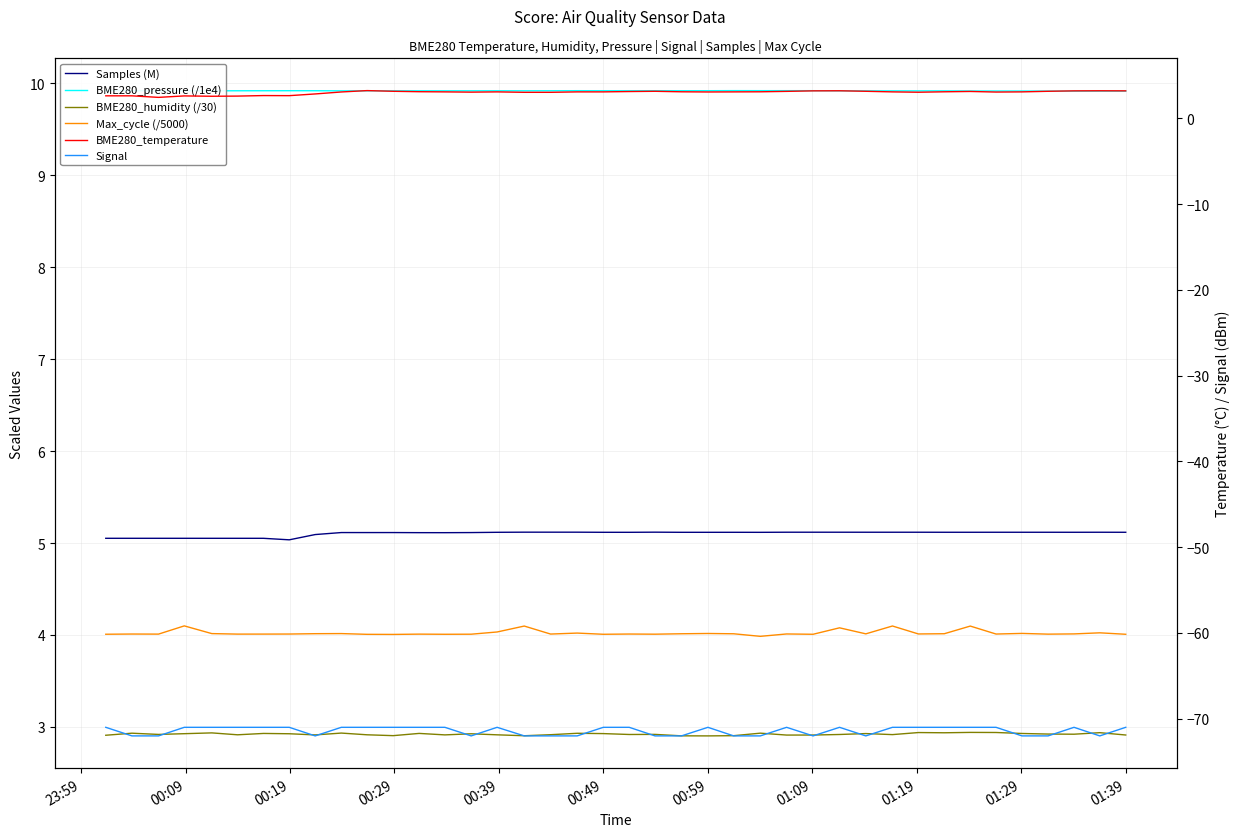

True or false: Samples (M) and Max_cycle (/5000) intersect in this chart.

False